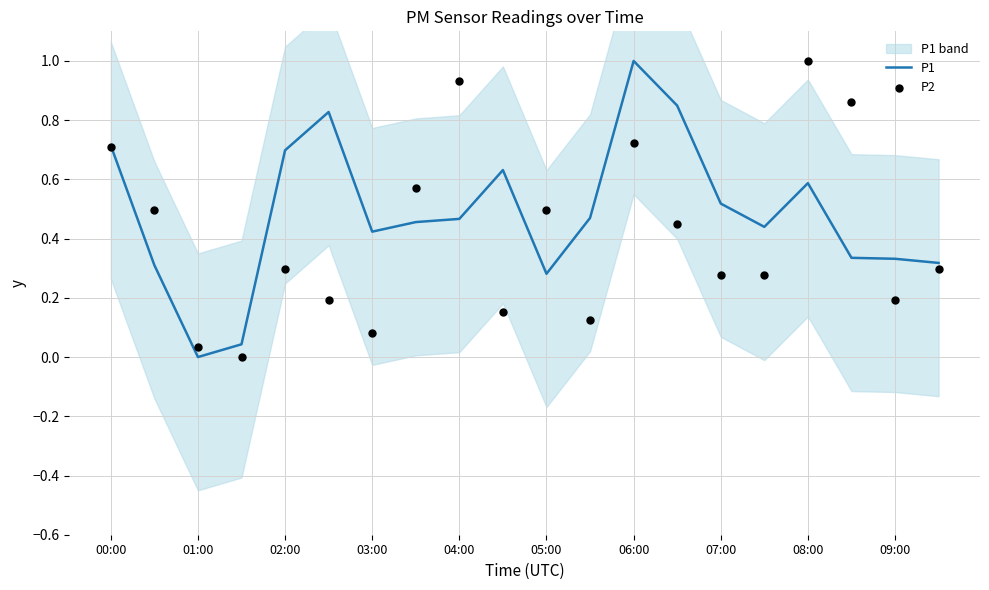

At which category is the sum across all series the highest?

06:00